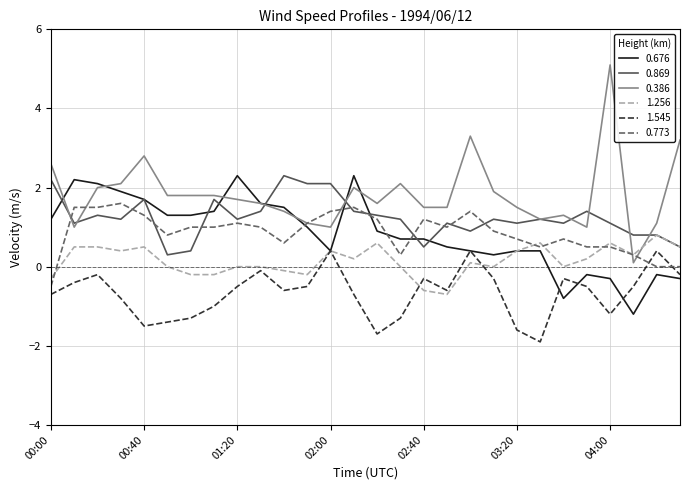

Which series has the largest total across all categories?

0.386